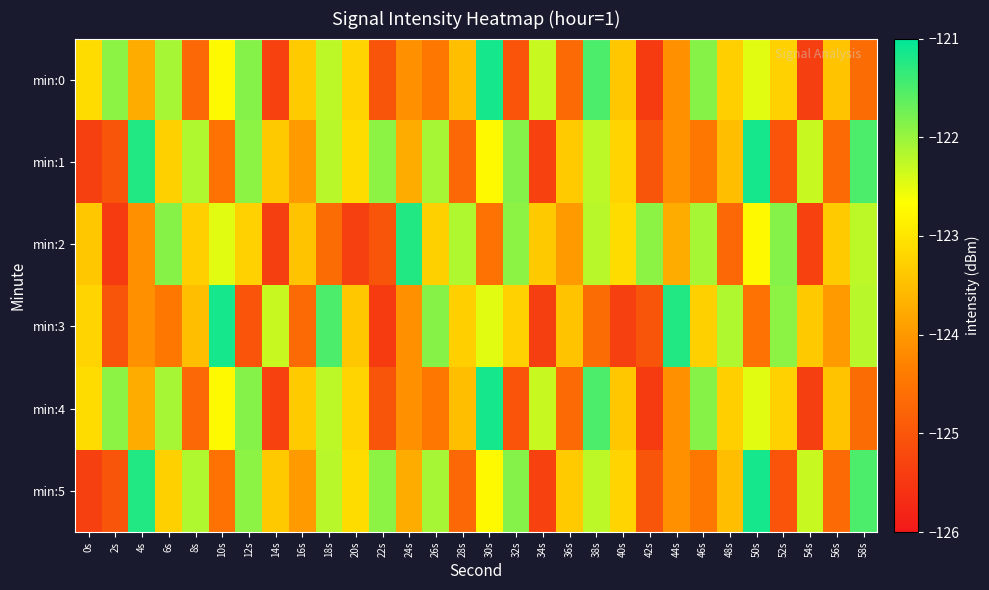

Reading left to right, extract all data points from this chart.

min:0: 0s=-123.1	2s=-121.9	4s=-123.7	6s=-122.1	8s=-124.7	10s=-122.7	12s=-121.9	14s=-125.3	16s=-123.3	18s=-122.2	20s=-123.2	22s=-125.0	24s=-124.1	26s=-124.5	28s=-123.5	30s=-121.1	32s=-125.0	34s=-122.3	36s=-124.7	38s=-121.5	40s=-123.4	42s=-125.4	44s=-124.1	46s=-121.9	48s=-123.3	50s=-122.5	52s=-123.3	54s=-125.4	56s=-123.4	58s=-124.6
min:1: 0s=-125.4	2s=-125.0	4s=-121.2	6s=-123.3	8s=-122.1	10s=-124.5	12s=-121.9	14s=-123.4	16s=-124.0	18s=-122.2	20s=-123.1	22s=-121.9	24s=-123.7	26s=-122.1	28s=-124.7	30s=-122.7	32s=-121.9	34s=-125.3	36s=-123.3	38s=-122.2	40s=-123.2	42s=-125.0	44s=-124.1	46s=-124.5	48s=-123.5	50s=-121.1	52s=-125.0	54s=-122.3	56s=-124.7	58s=-121.5
min:2: 0s=-123.4	2s=-125.4	4s=-124.1	6s=-121.9	8s=-123.3	10s=-122.5	12s=-123.3	14s=-125.4	16s=-123.4	18s=-124.6	20s=-125.4	22s=-125.0	24s=-121.2	26s=-123.3	28s=-122.1	30s=-124.5	32s=-121.9	34s=-123.4	36s=-124.0	38s=-122.2	40s=-123.1	42s=-121.9	44s=-123.7	46s=-122.1	48s=-124.7	50s=-122.7	52s=-121.9	54s=-125.3	56s=-123.3	58s=-122.2
min:3: 0s=-123.2	2s=-125.0	4s=-124.1	6s=-124.5	8s=-123.5	10s=-121.1	12s=-125.0	14s=-122.3	16s=-124.7	18s=-121.5	20s=-123.4	22s=-125.4	24s=-124.1	26s=-121.9	28s=-123.3	30s=-122.5	32s=-123.3	34s=-125.4	36s=-123.4	38s=-124.6	40s=-125.4	42s=-125.0	44s=-121.2	46s=-123.3	48s=-122.1	50s=-124.5	52s=-121.9	54s=-123.4	56s=-124.0	58s=-122.2
min:4: 0s=-123.1	2s=-121.9	4s=-123.7	6s=-122.1	8s=-124.7	10s=-122.7	12s=-121.9	14s=-125.3	16s=-123.3	18s=-122.2	20s=-123.2	22s=-125.0	24s=-124.1	26s=-124.5	28s=-123.5	30s=-121.1	32s=-125.0	34s=-122.3	36s=-124.7	38s=-121.5	40s=-123.4	42s=-125.4	44s=-124.1	46s=-121.9	48s=-123.3	50s=-122.5	52s=-123.3	54s=-125.4	56s=-123.4	58s=-124.6
min:5: 0s=-125.4	2s=-125.0	4s=-121.2	6s=-123.3	8s=-122.1	10s=-124.5	12s=-121.9	14s=-123.4	16s=-124.0	18s=-122.2	20s=-123.1	22s=-121.9	24s=-123.7	26s=-122.1	28s=-124.7	30s=-122.7	32s=-121.9	34s=-125.3	36s=-123.3	38s=-122.2	40s=-123.2	42s=-125.0	44s=-124.1	46s=-124.5	48s=-123.5	50s=-121.1	52s=-125.0	54s=-122.3	56s=-124.7	58s=-121.5